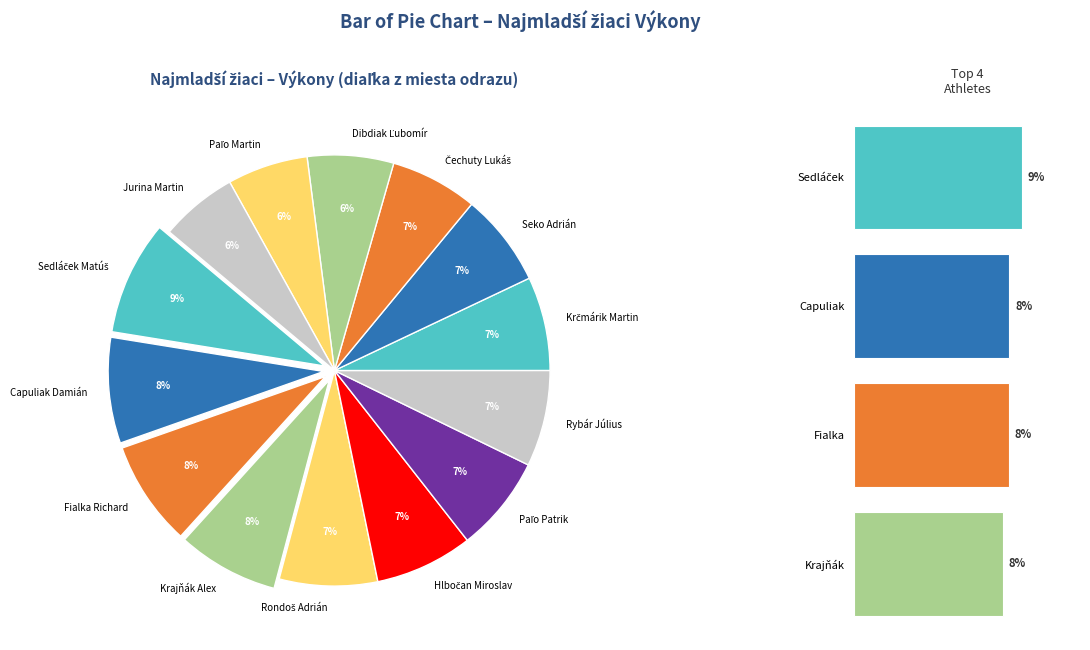

Does any single category account for the majority?

No